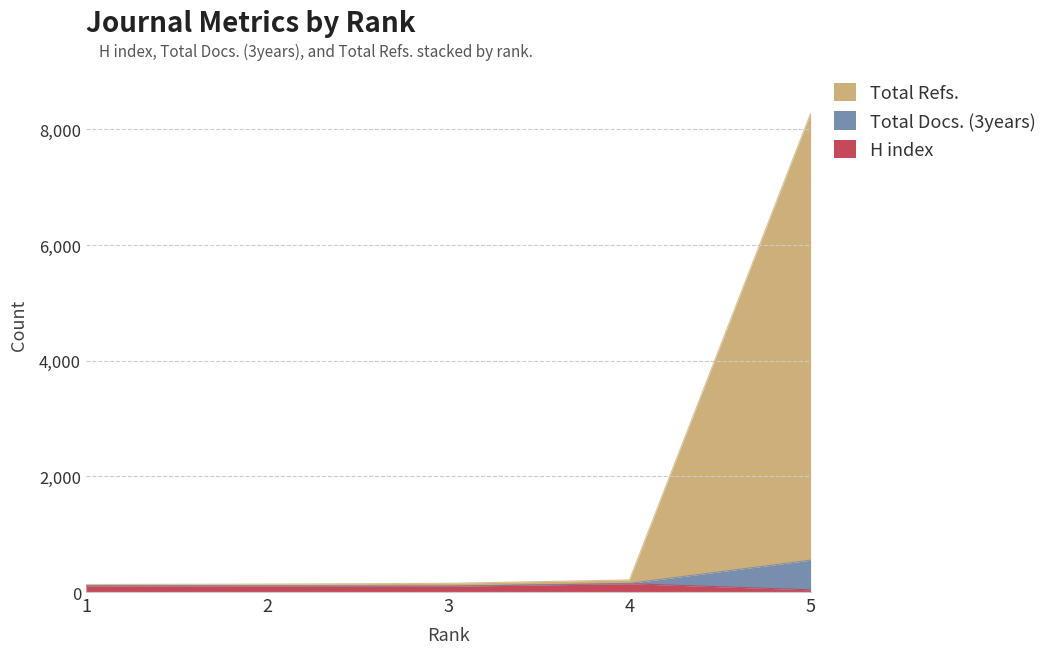

Does the chart display data point markers on the line(s)?

No